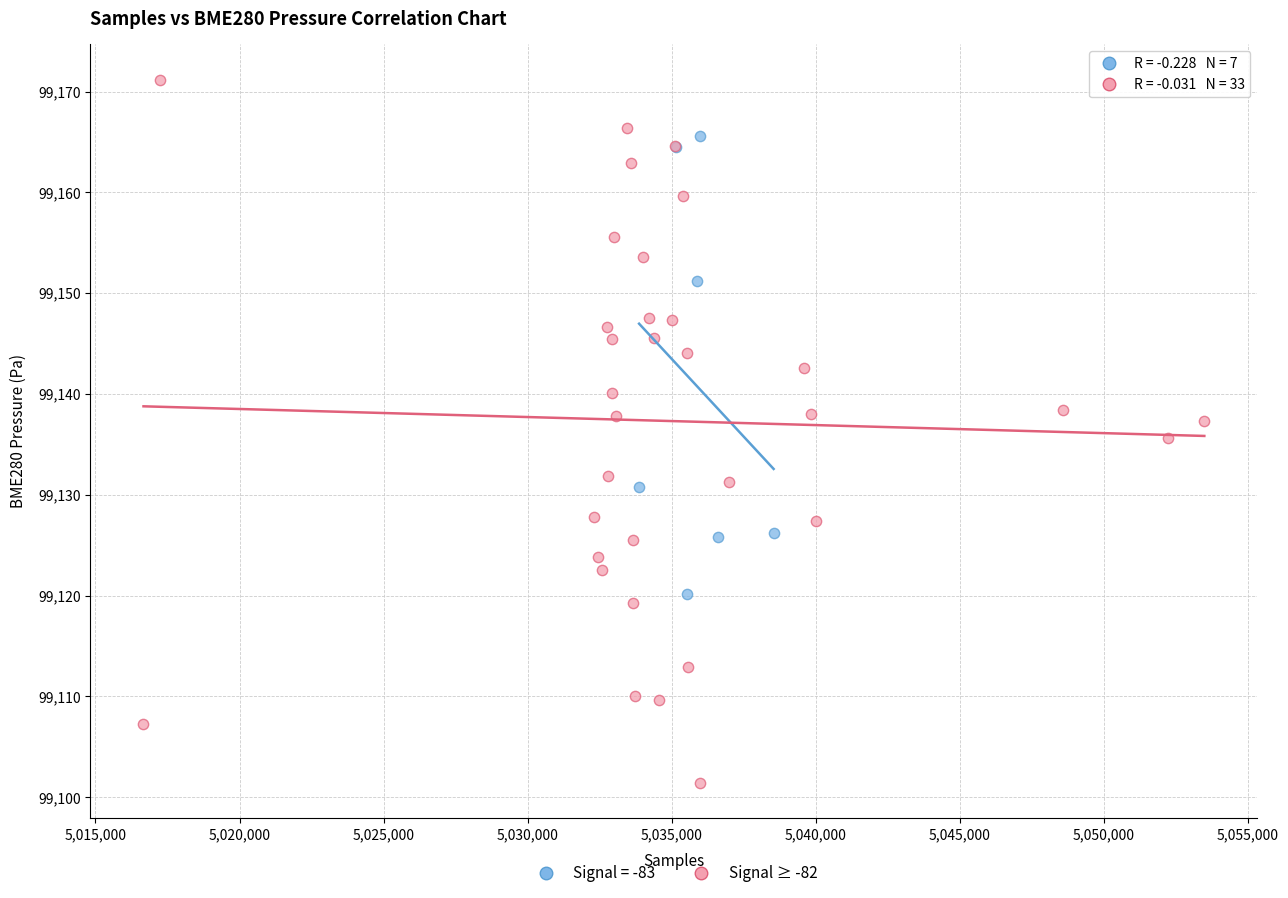

Which series reaches the minimum Y coordinate?

Signal ≥ -82